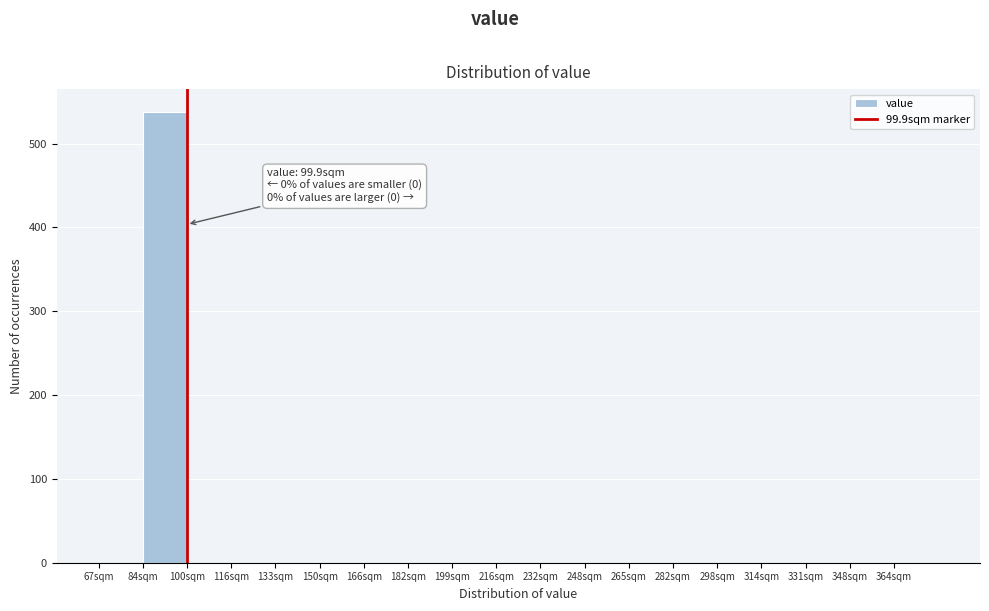

Which range on the x-axis has the tallest bar?

83.5 to 100.0